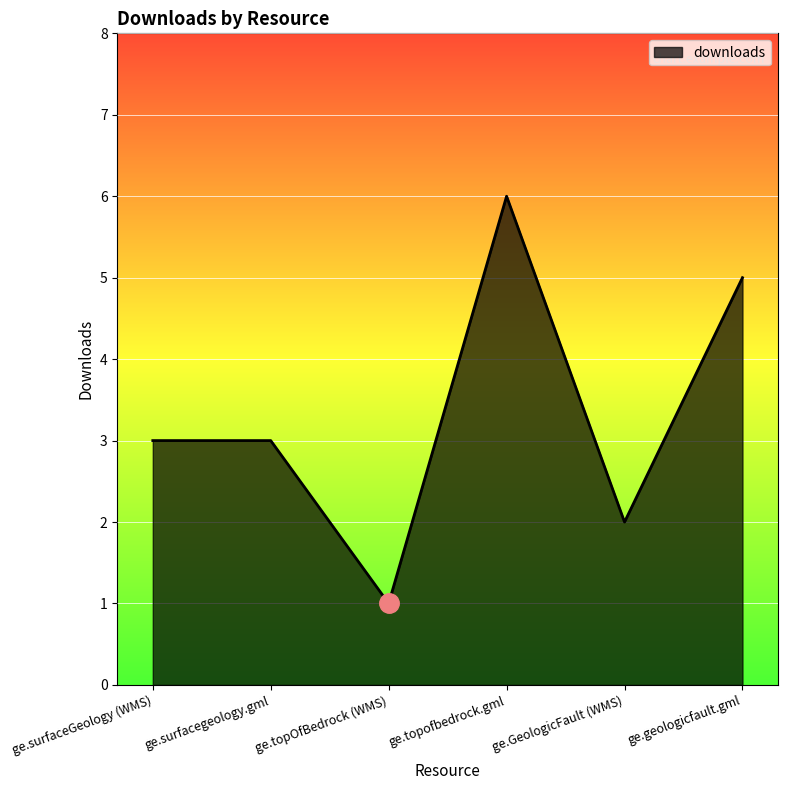

Where is the first local minimum?

ge.topOfBedrock (WMS)